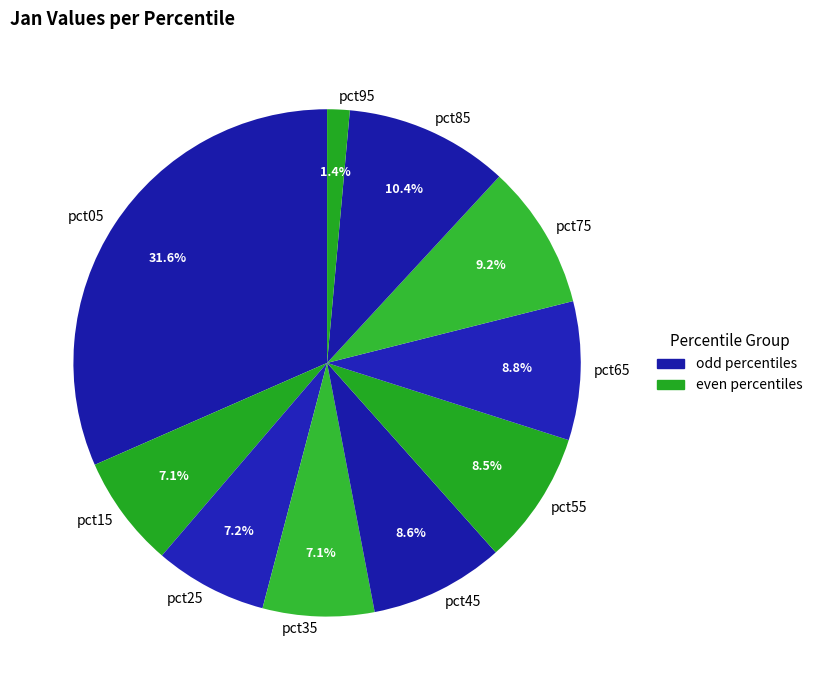

Which has a higher value, pct35 or pct55?

pct55